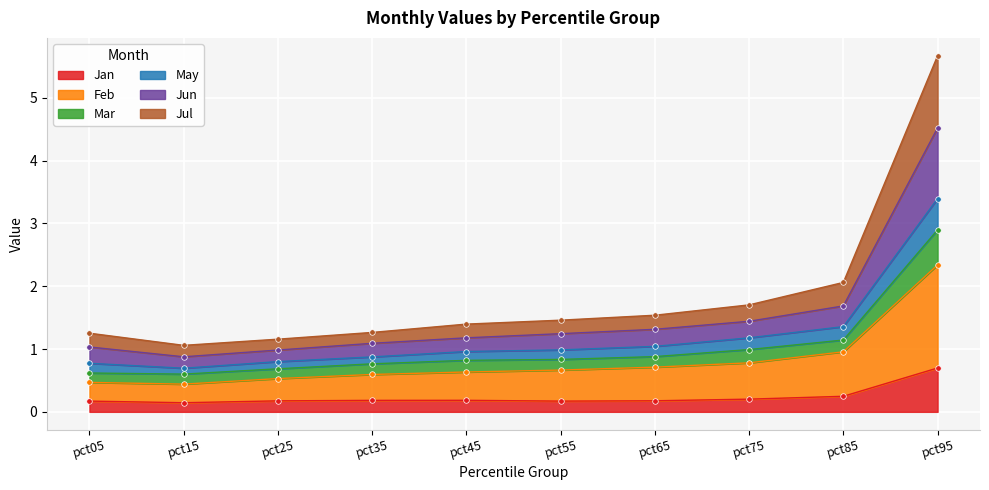

At which label does Mar reach its minimum?

pct15